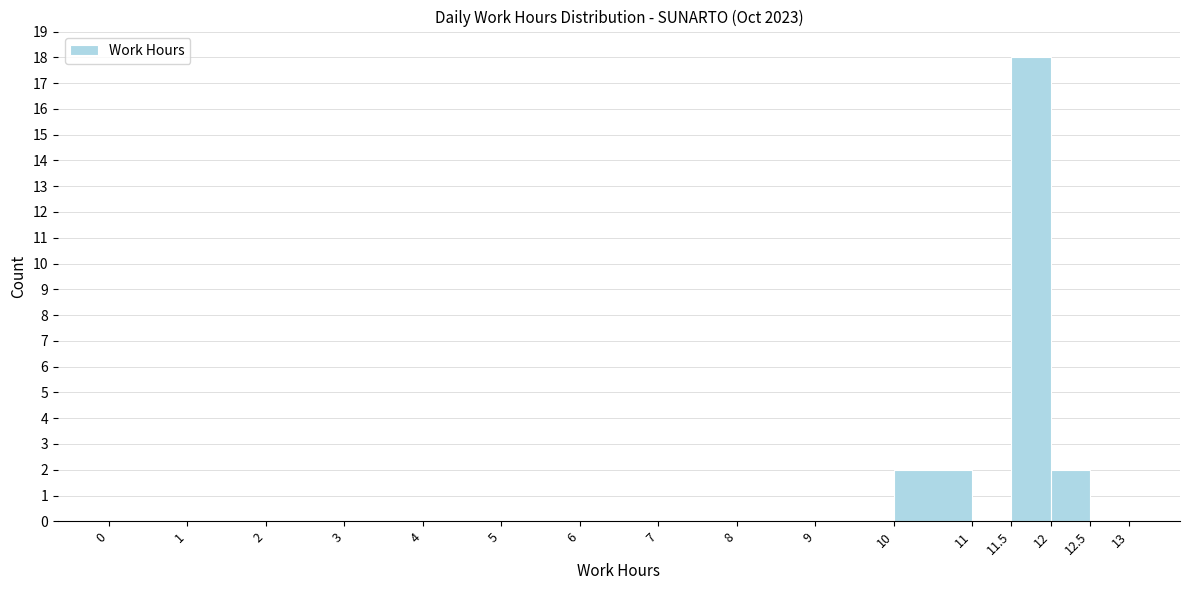

Reading left to right, list every bar in this chart as the range it spans on the x-axis followed by its height. The values are not printed on the chart, so give them approximately, as read against the axis.

0 to 1: 0
1 to 2: 0
2 to 3: 0
3 to 4: 0
4 to 5: 0
5 to 6: 0
6 to 7: 0
7 to 8: 0
8 to 9: 0
9 to 10: 0
10 to 11: 2
11 to 11.5: 0
11.5 to 12: 18
12 to 12.5: 2
12.5 to 13: 0